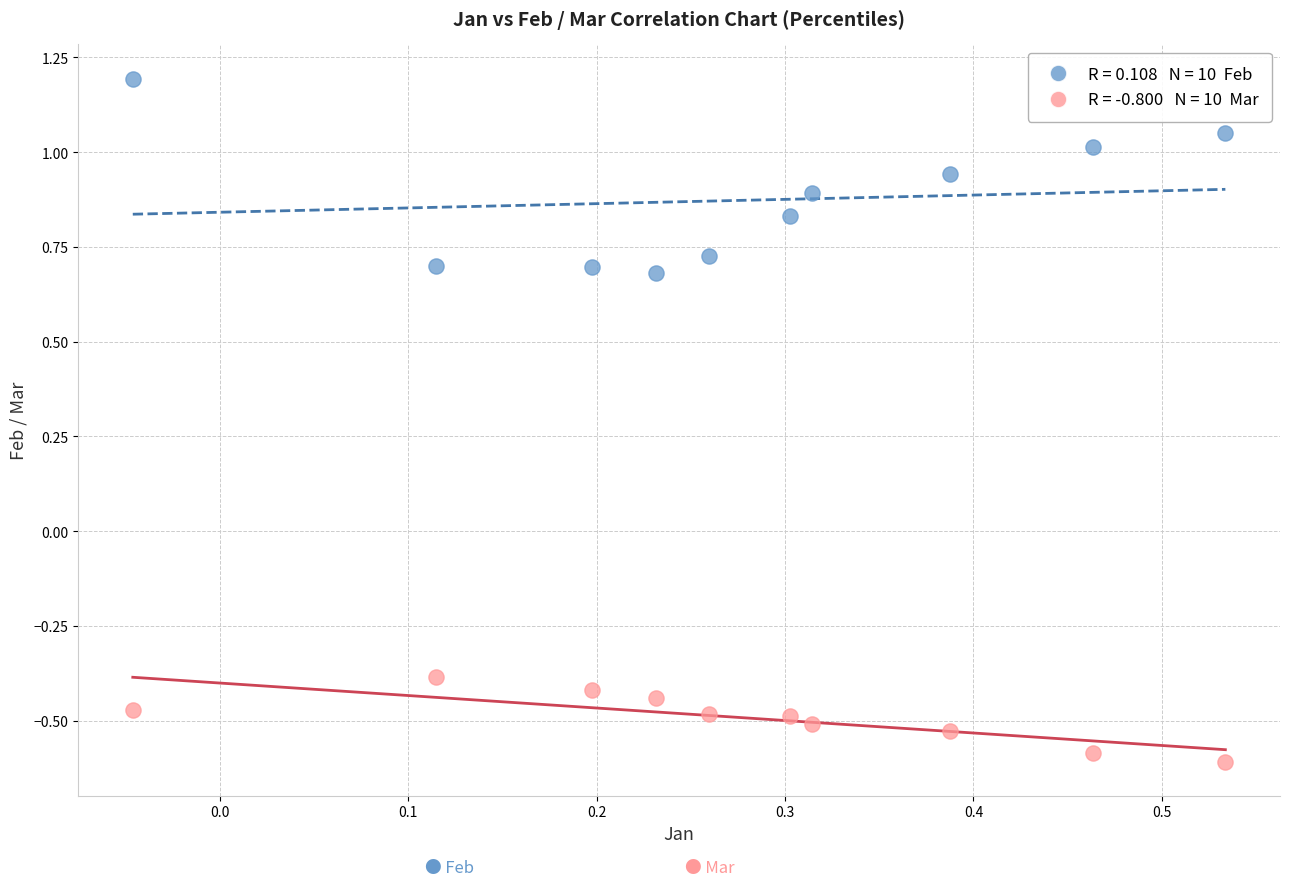

Across all data points, what is the range of X values (max minus min)?

0.6